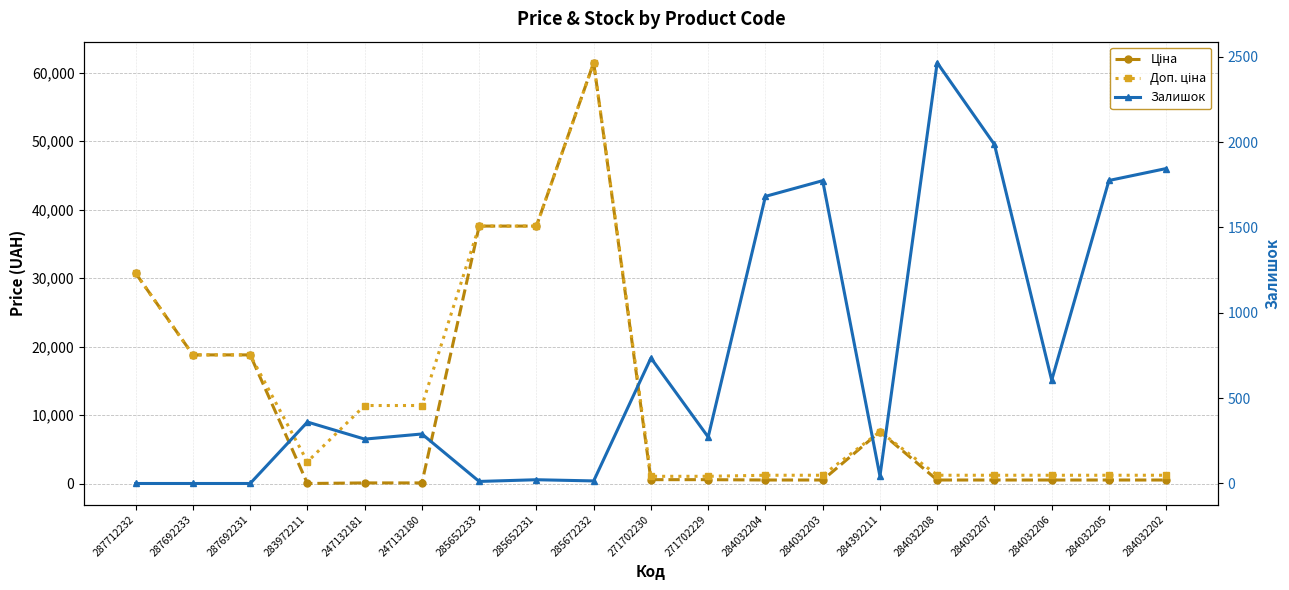

What is the label of the 10th point from the left?

271702230